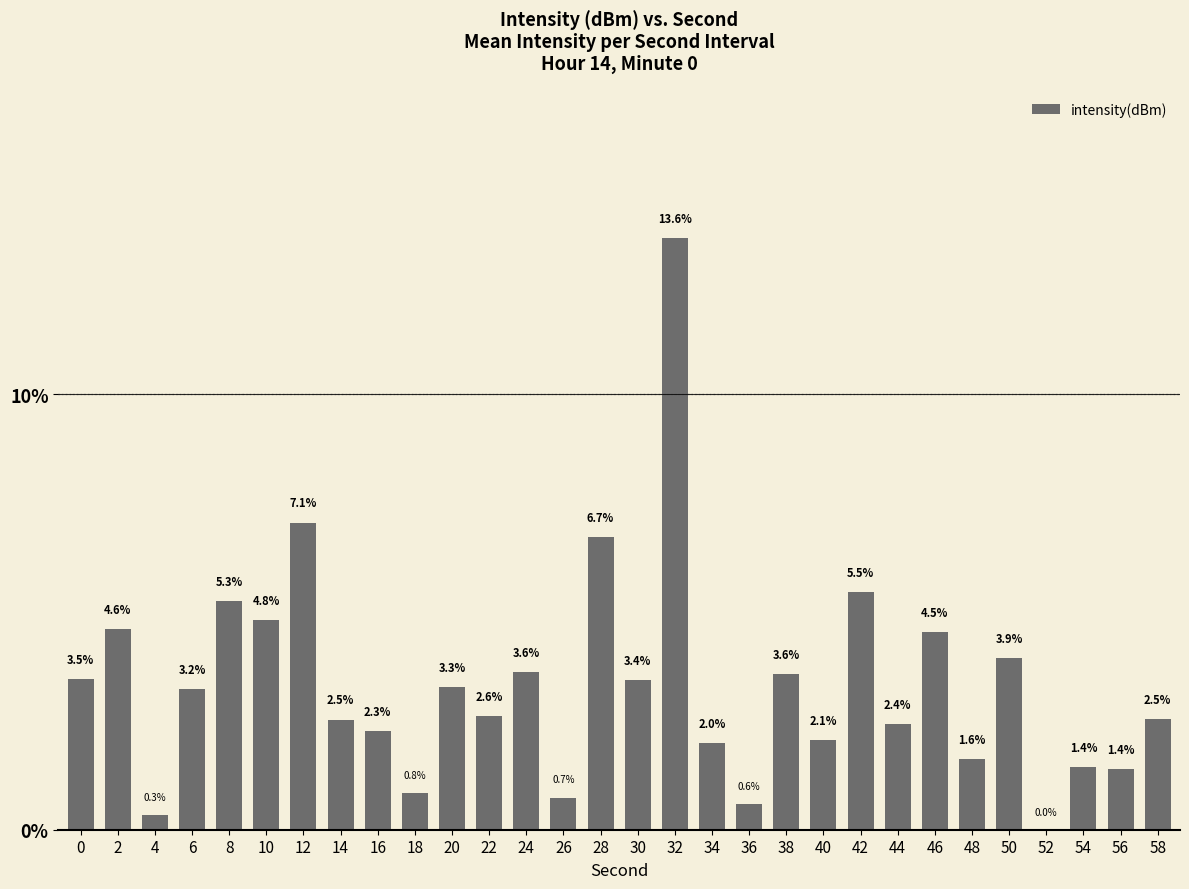

What is the greatest value displayed?

13.6